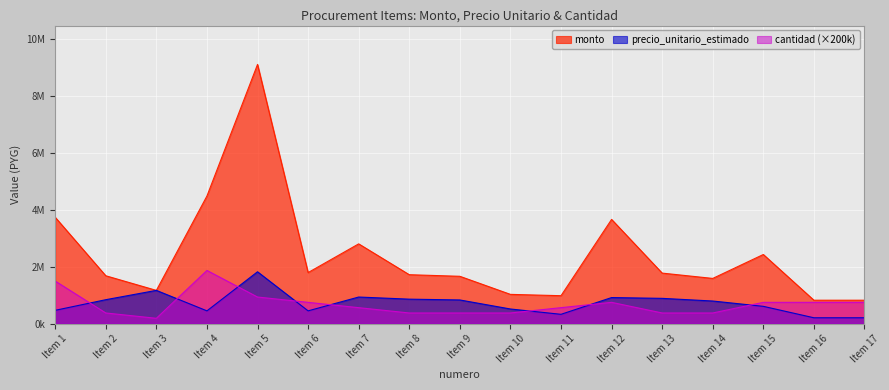

Which series has the widest spread of values?

monto